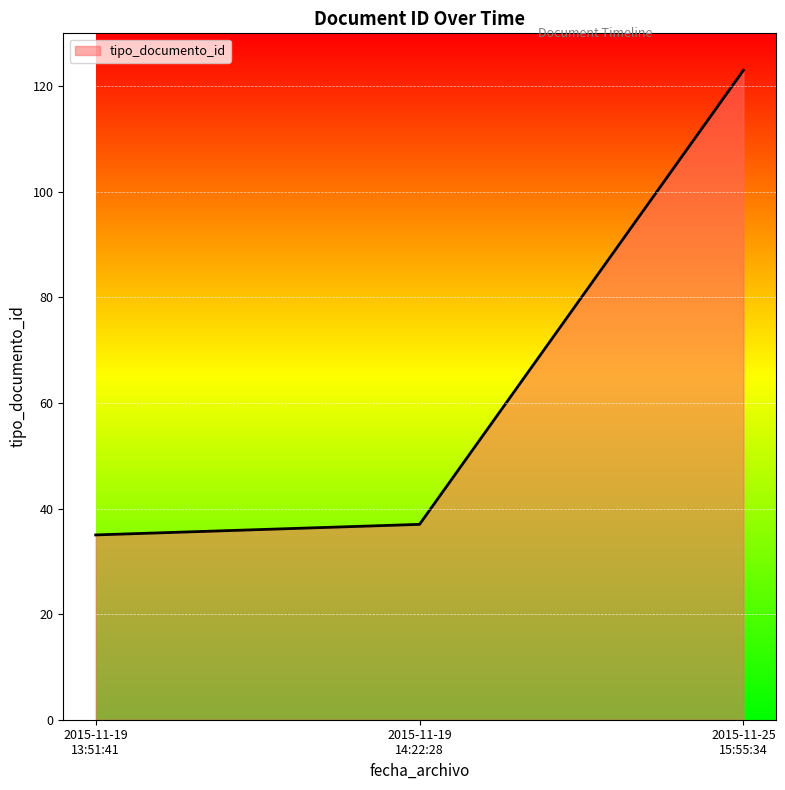

How many lines are shown in the chart?

1